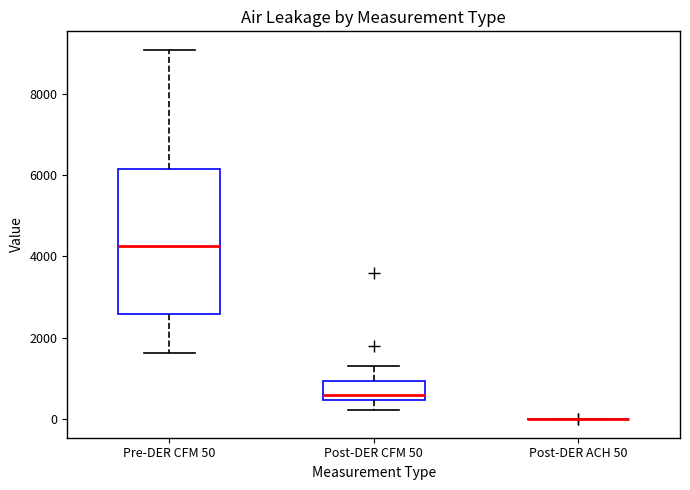

Where does the lower whisker of the box for Pre-DER CFM 50 end on the y-axis? The values are not printed on the chart, so give them approximately, as read against the axis.

1600